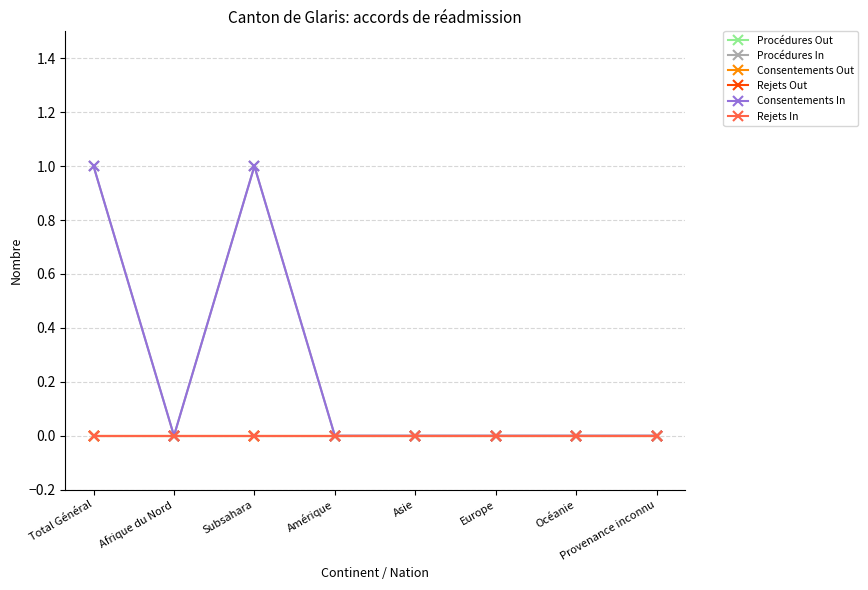

Does the chart have visible grid lines?

Yes